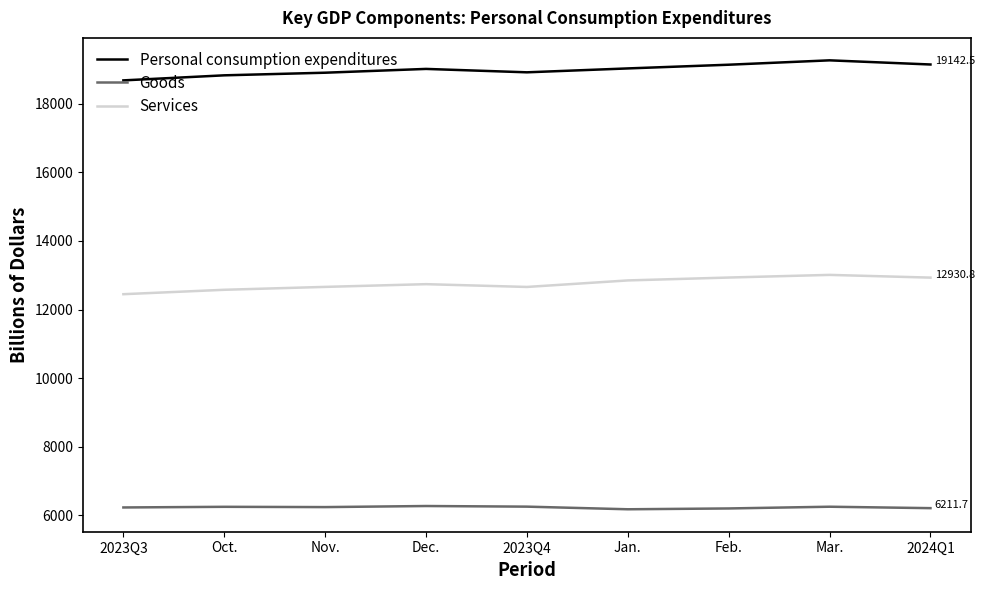

At which category does the chart reach its peak across all series?

Mar.